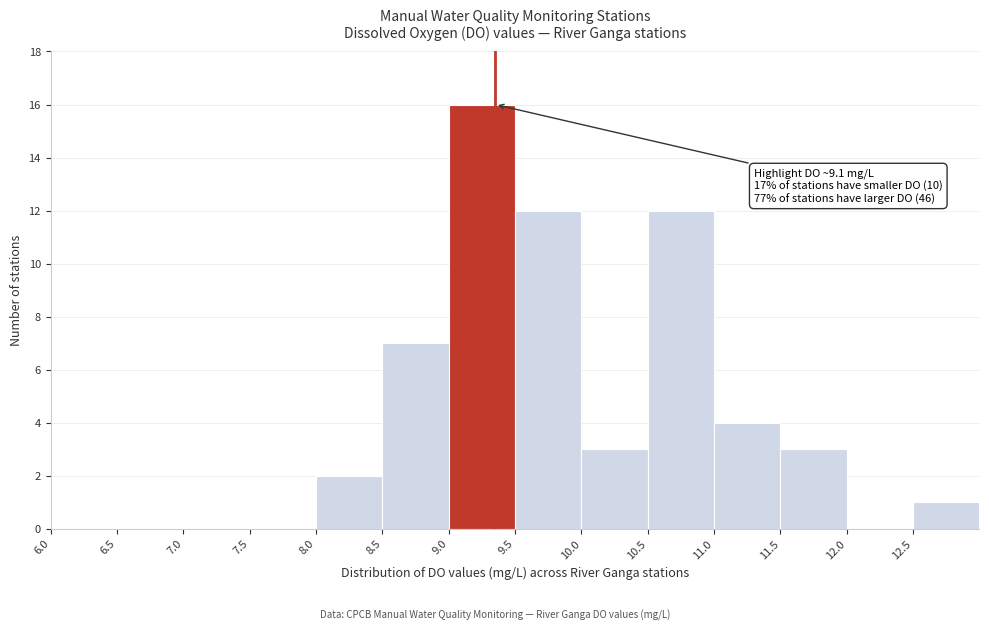

Over which range of the x-axis is the bar tallest?

9.0 to 9.5